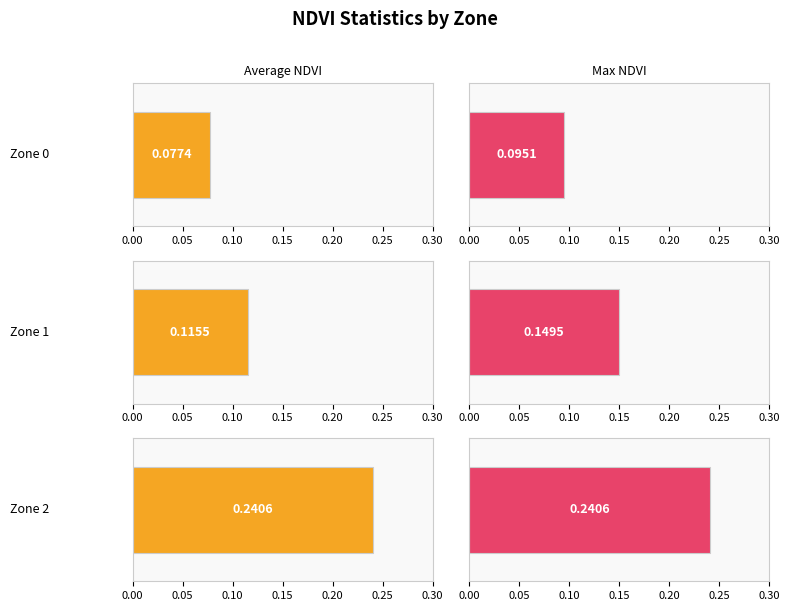

List the series in order of their peak value, highest first.

Average NDVI, Max NDVI